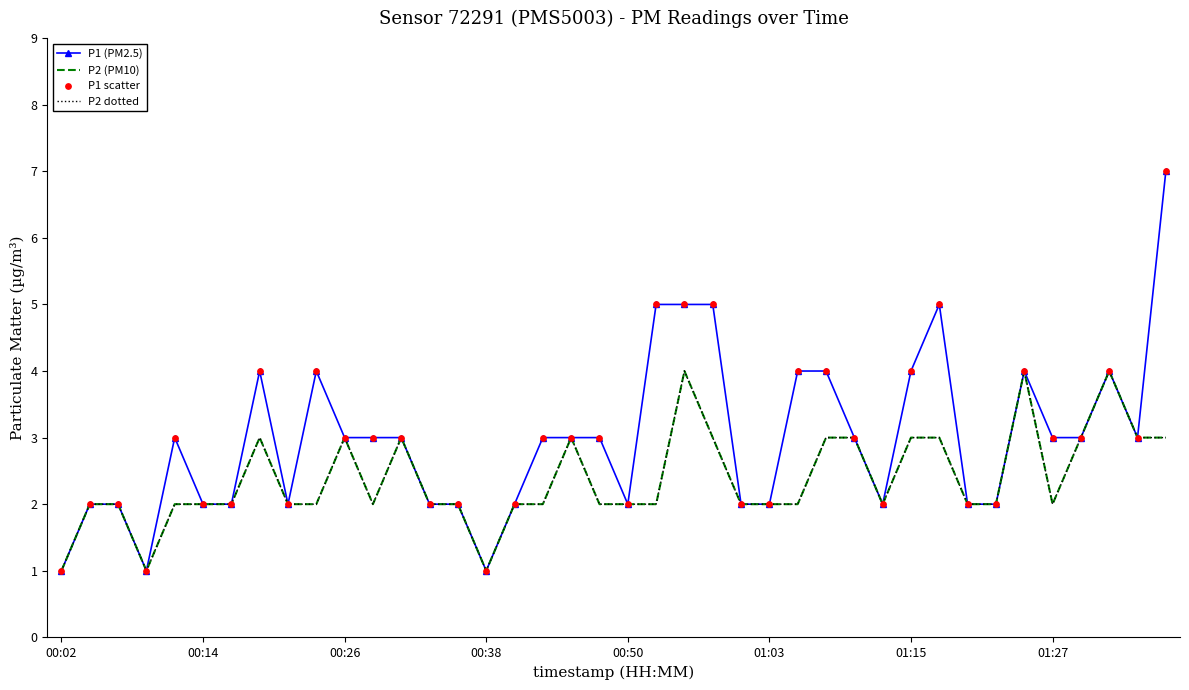

What are all the series names shown in the legend?

P1 (PM2.5), P2 (PM10), P2 dotted, P1 scatter